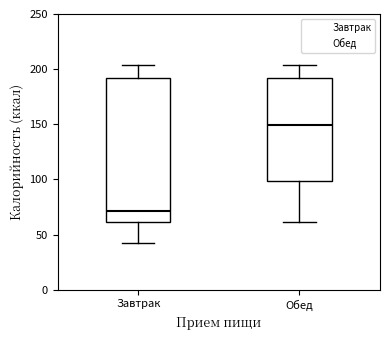

Which box has the highest median line?

Обед